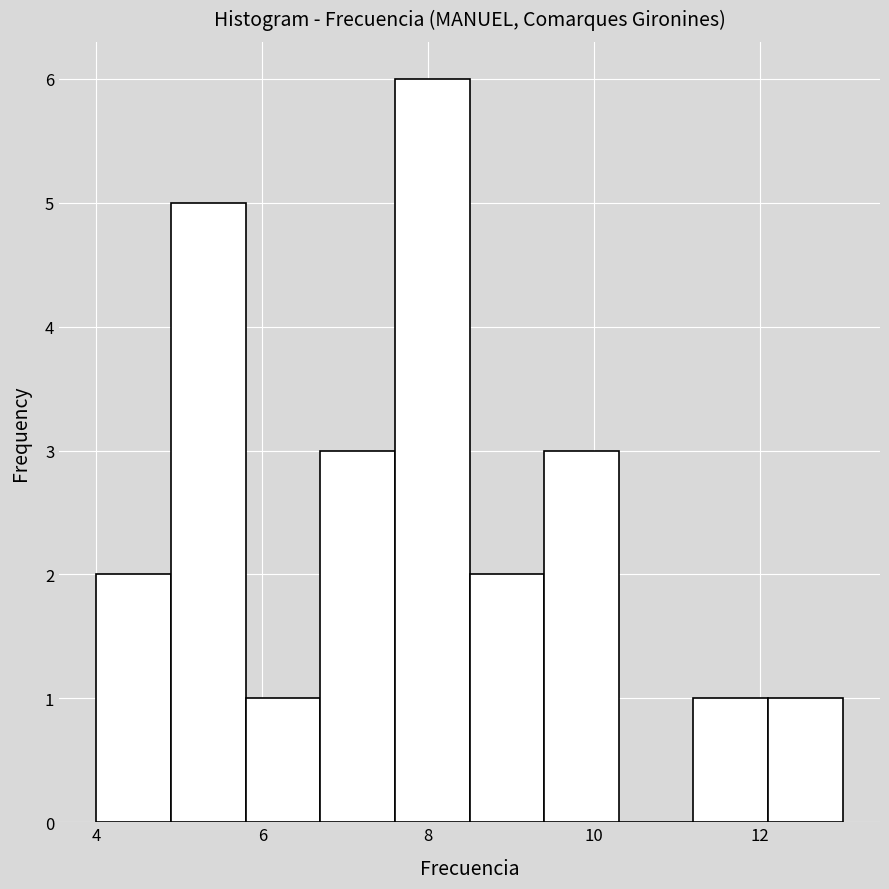

How tall is the bar that spans 11.2 to 12.1 on the x-axis? Neither the bar edges nor the heights are printed on the chart, so give them approximately, as read against the axes.

1